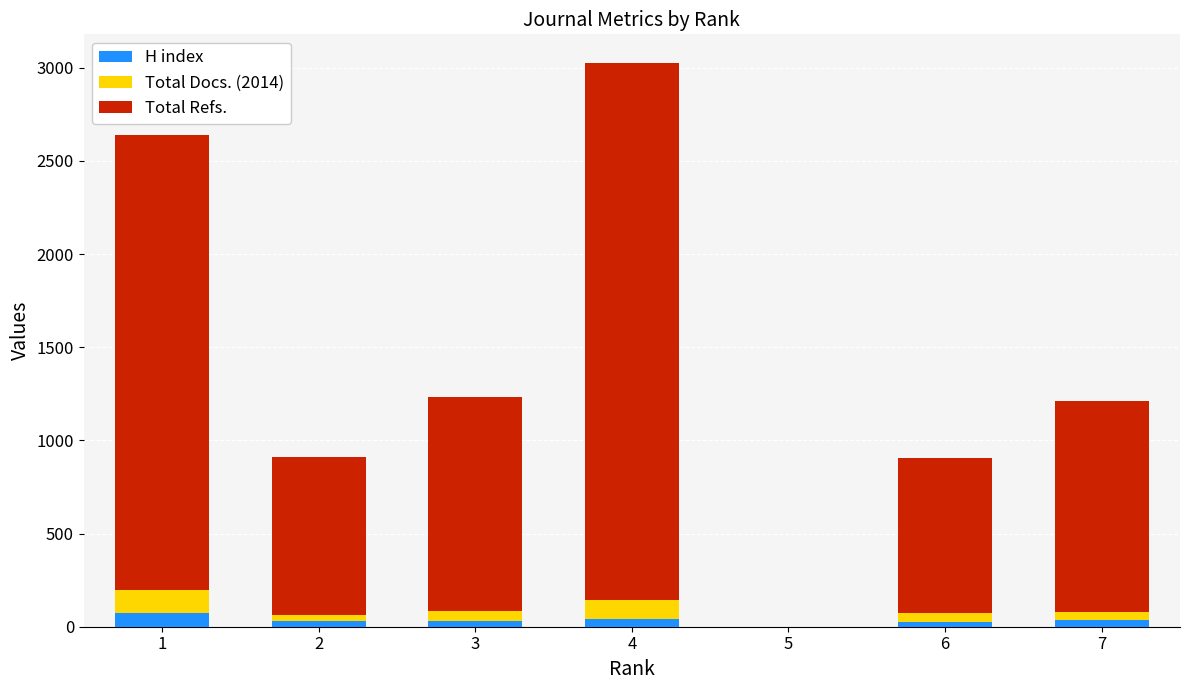

What is the approximate value of H index at 6?

25